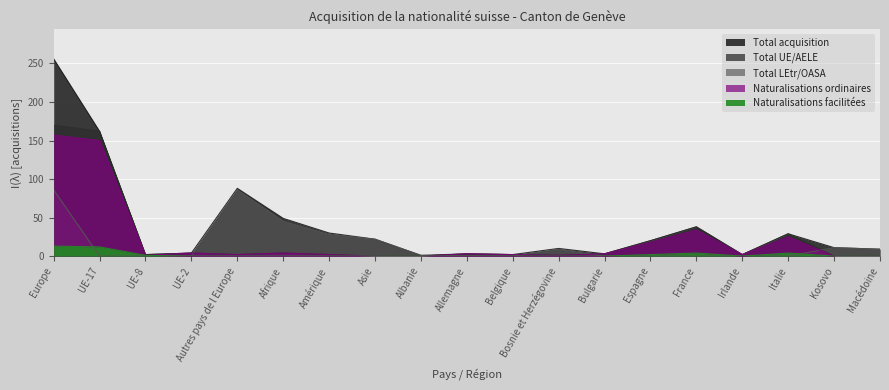

Rank the series by their maximum value, from highest to lowest.

Total acquisition, Total UE/AELE, Naturalisations ordinaires, Total LEtr/OASA, Naturalisations facilitées